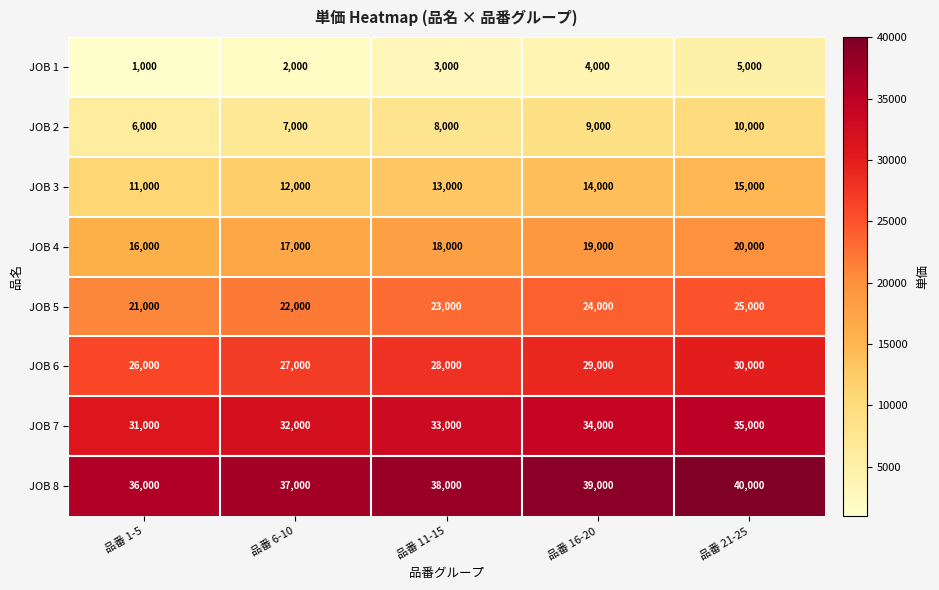

How many series are shown in this chart?

8